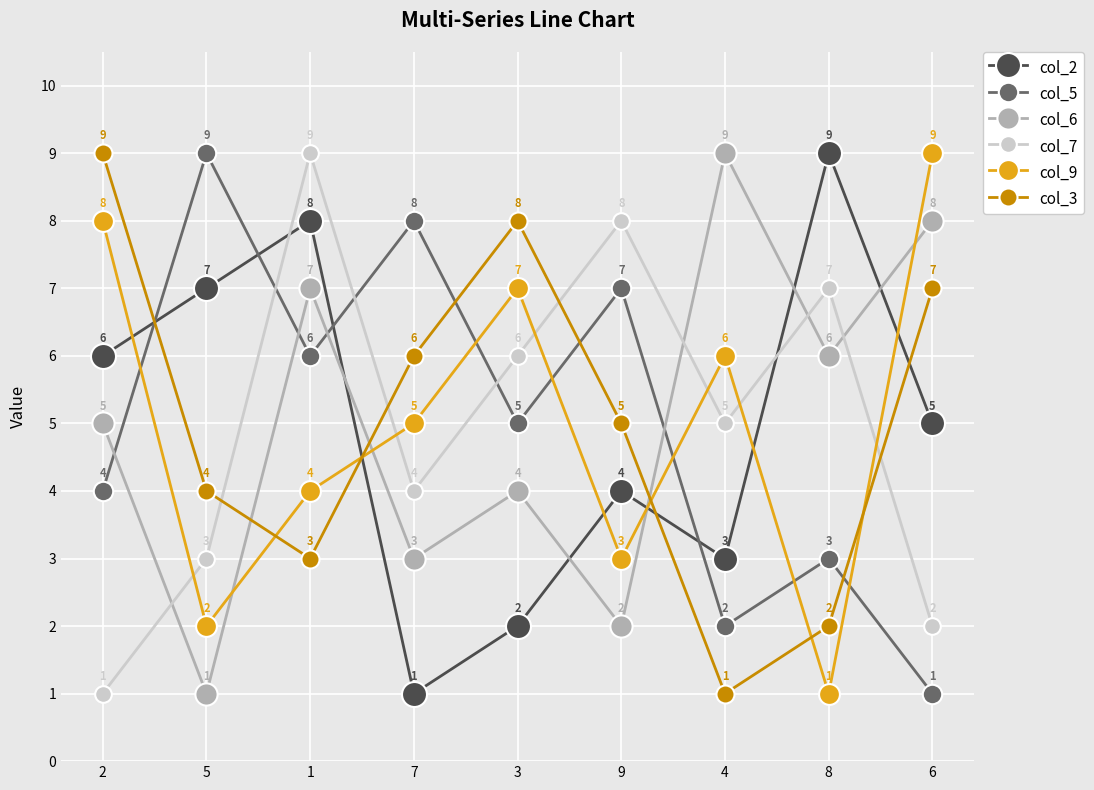

Where do col_2 and col_3 first cross each other?

2 and 5